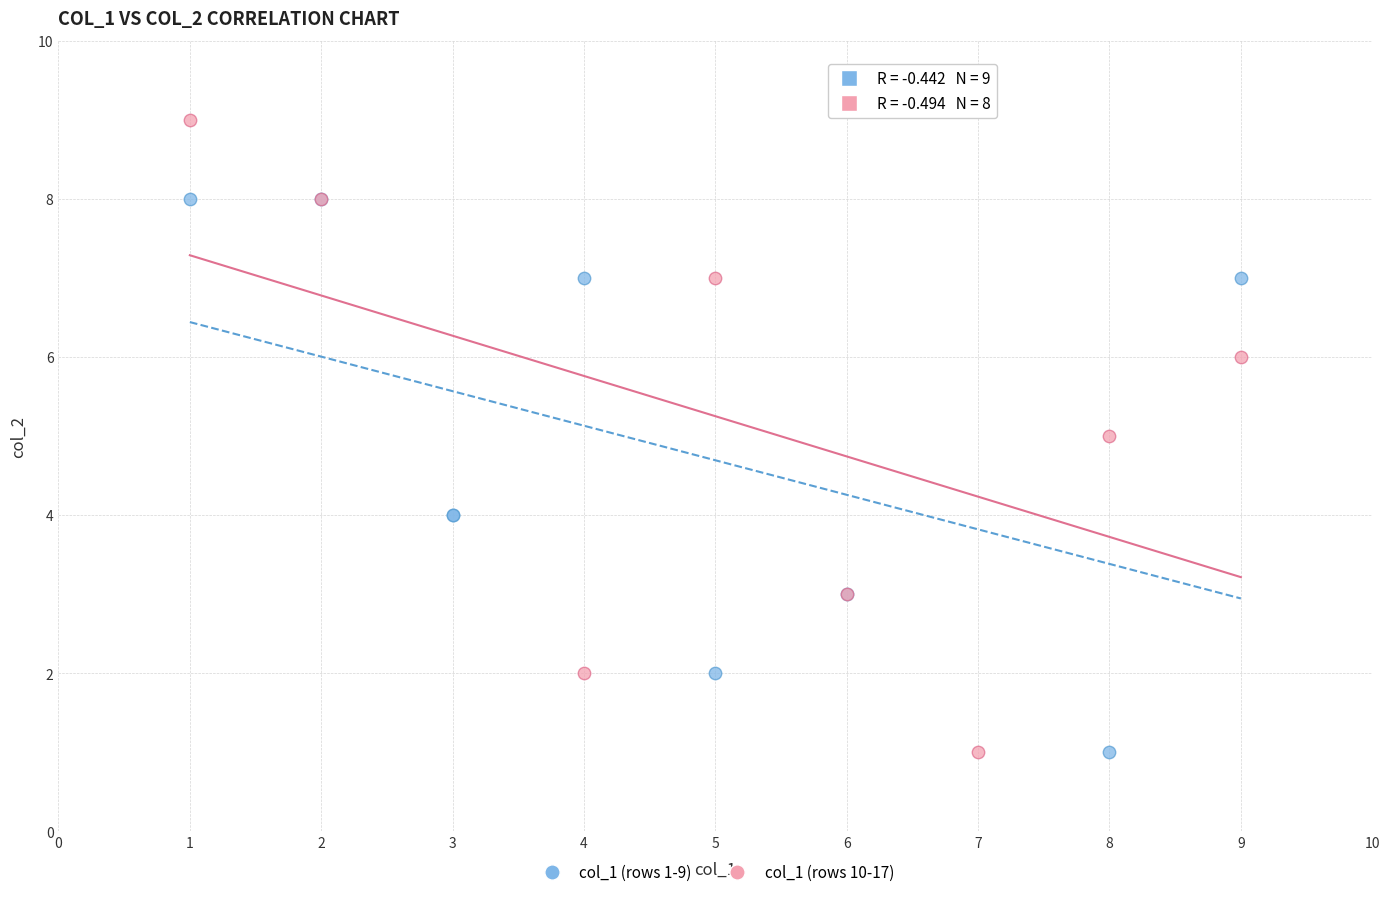

Which series contains the highest Y value?

col_1 (rows 10-17)